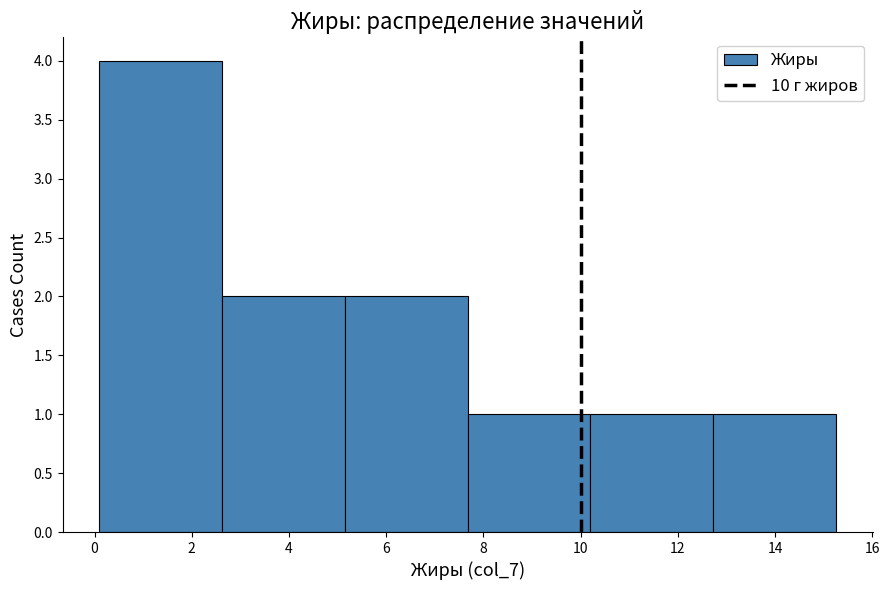

Reading left to right, list every bar in this chart as the range it spans on the x-axis followed by its height. Neither the bar edges nor the heights are printed on the chart, so give them approximately, as read against the axes.

0.2 to 2.6: 4
2.6 to 5.2: 2
5.2 to 7.6: 2
7.6 to 10.2: 1
10.2 to 12.8: 1
12.8 to 15.2: 1